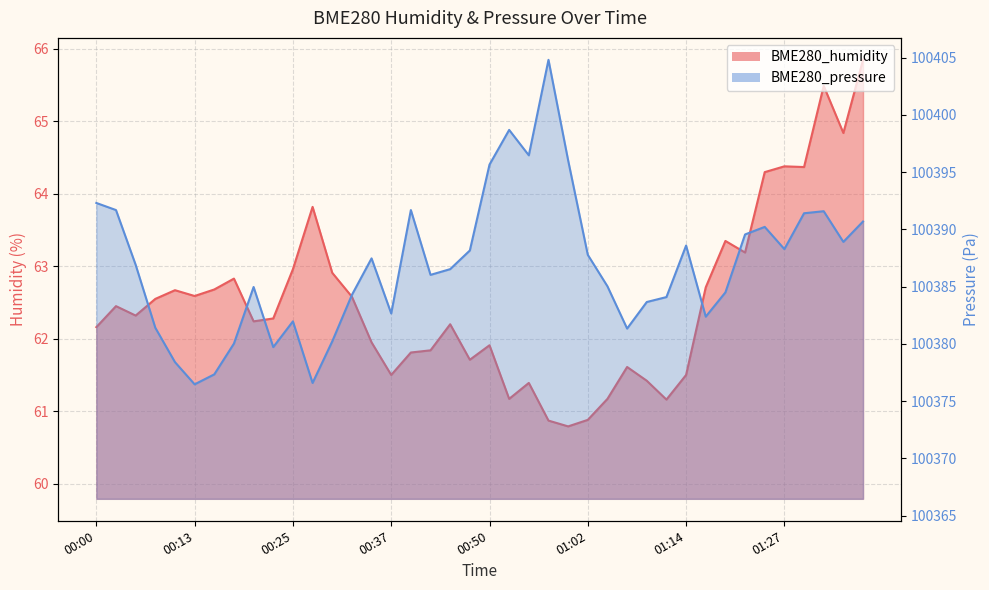

What is the spread (max minus min) of values at 00:15?

100314.7